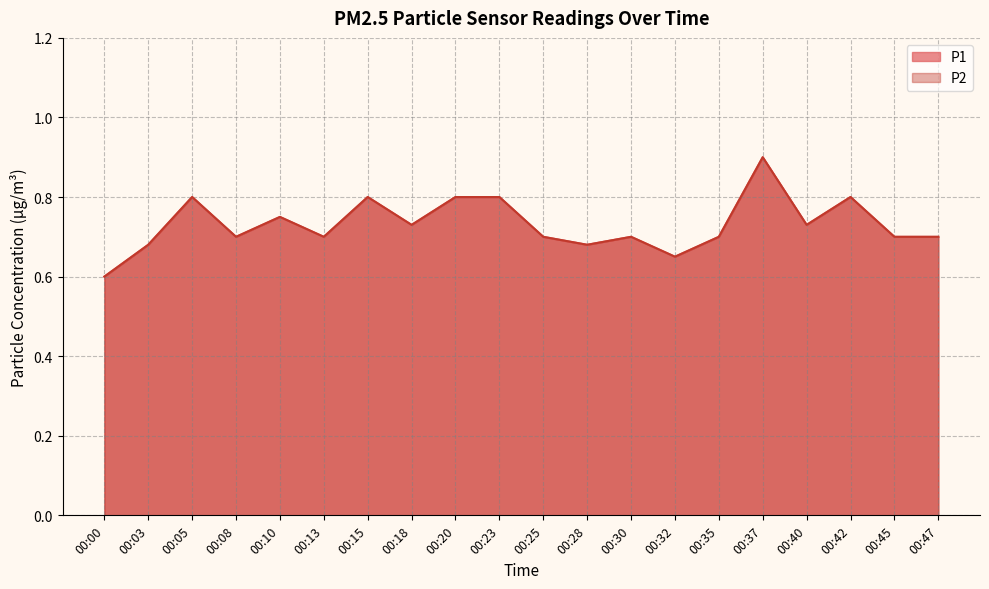

Reading left to right, extract all data points from this chart.

P1: 0.6	0.7	0.8	0.7	0.8	0.7	0.8	0.7	0.8	0.8	0.7	0.7	0.7	0.7	0.7	0.9	0.7	0.8	0.7	0.7
P2: 0.6	0.7	0.8	0.7	0.8	0.7	0.8	0.7	0.8	0.8	0.7	0.7	0.7	0.7	0.7	0.9	0.7	0.8	0.7	0.7